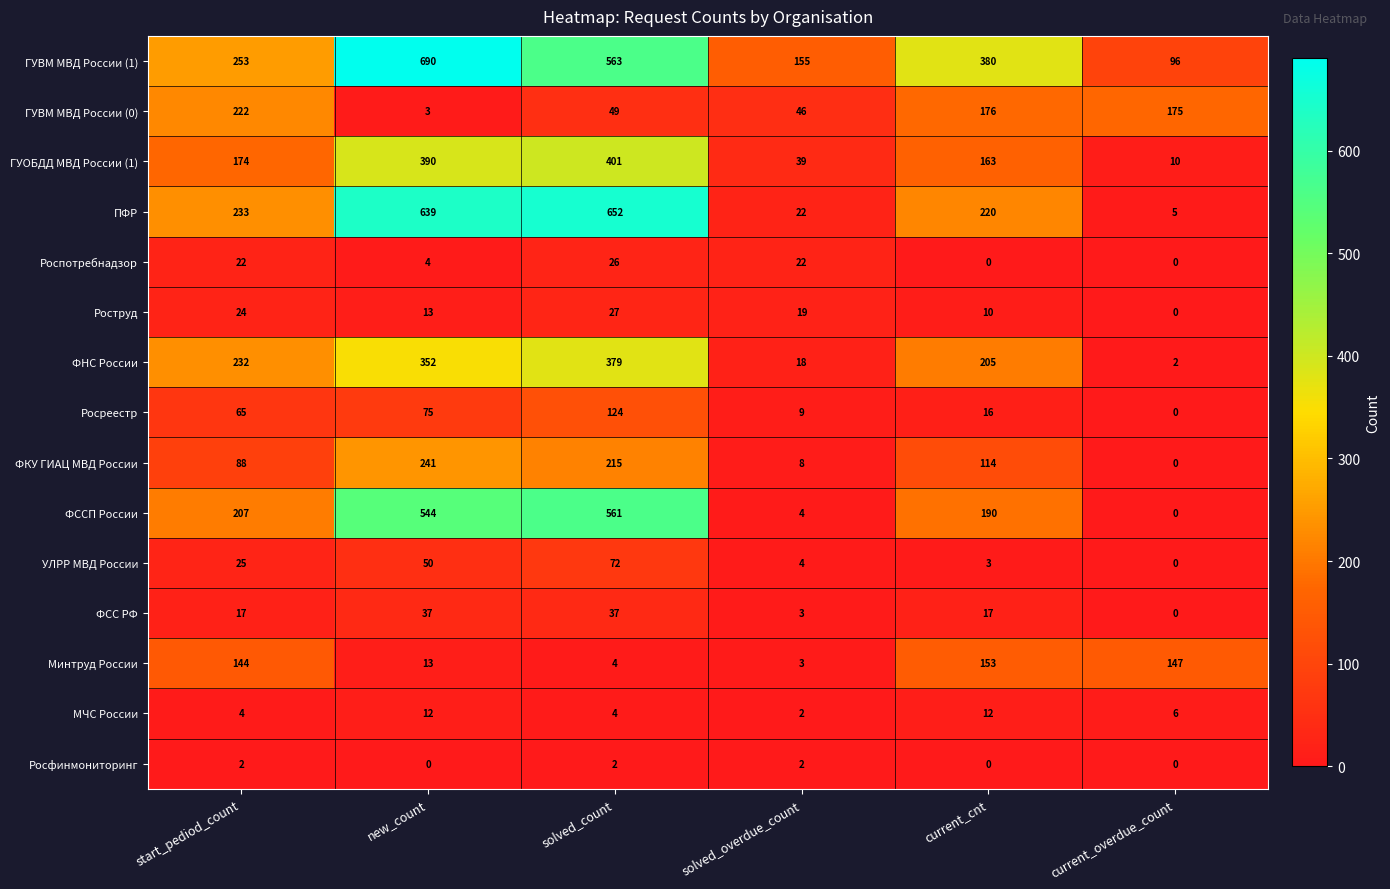

The value of Роспотребнадзор at solved_count is 26. True or false?

True